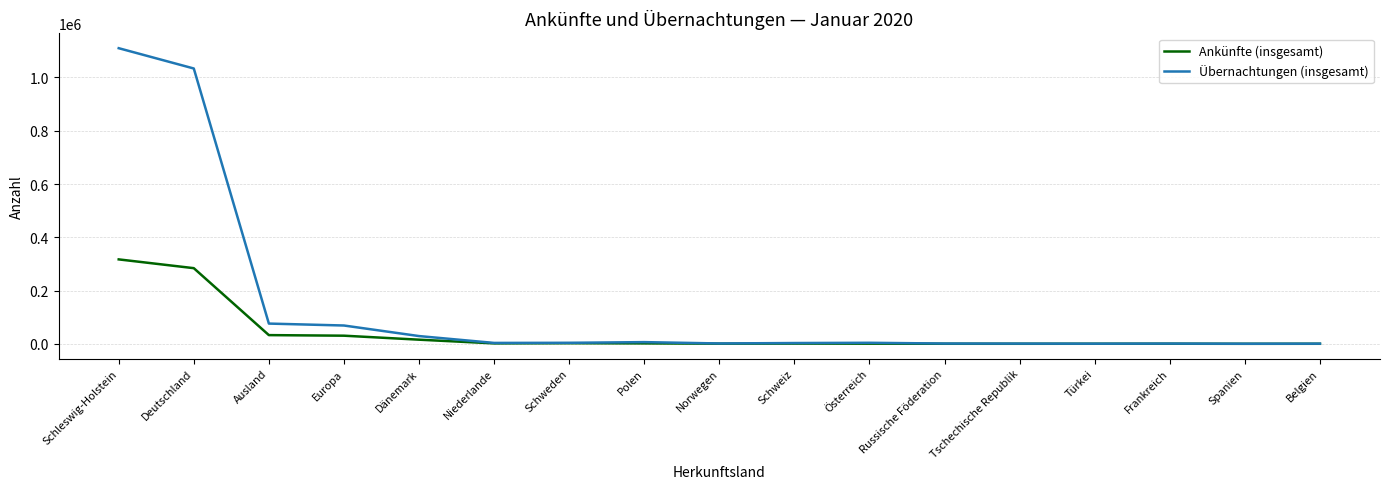

In Ankünfte (insgesamt), how many points are lower than both neighbors (excluding endpoints)?

4